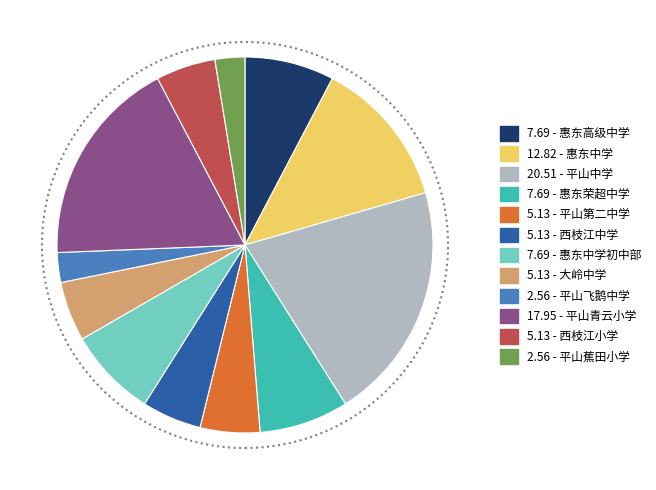

Does any single category account for the majority?

No